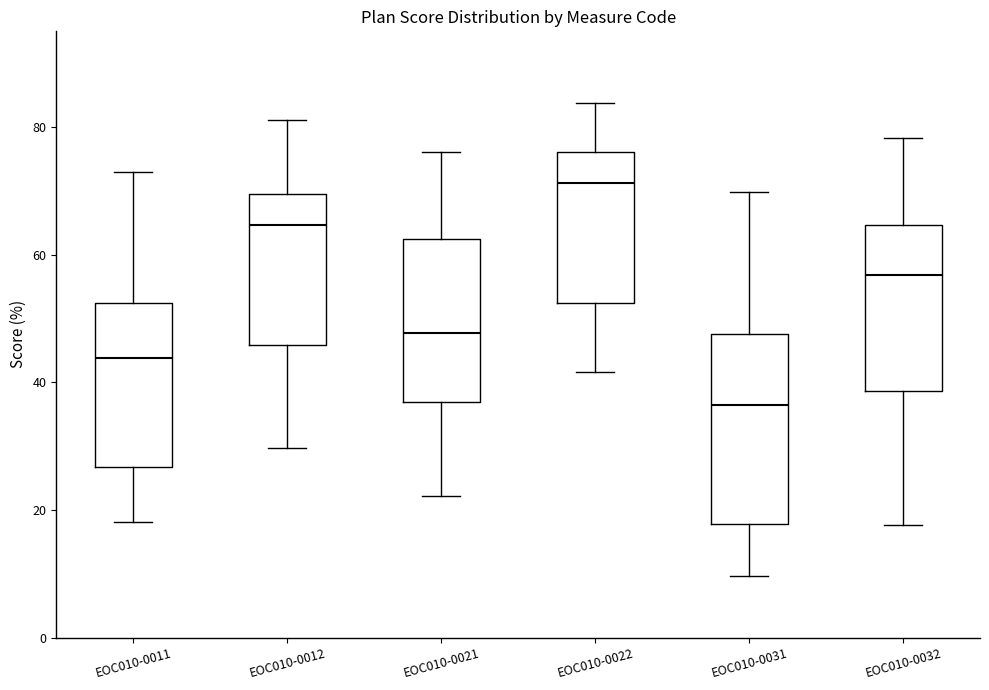

Which box is the tallest, from its lower edge to its upper edge?

EOC010-0031